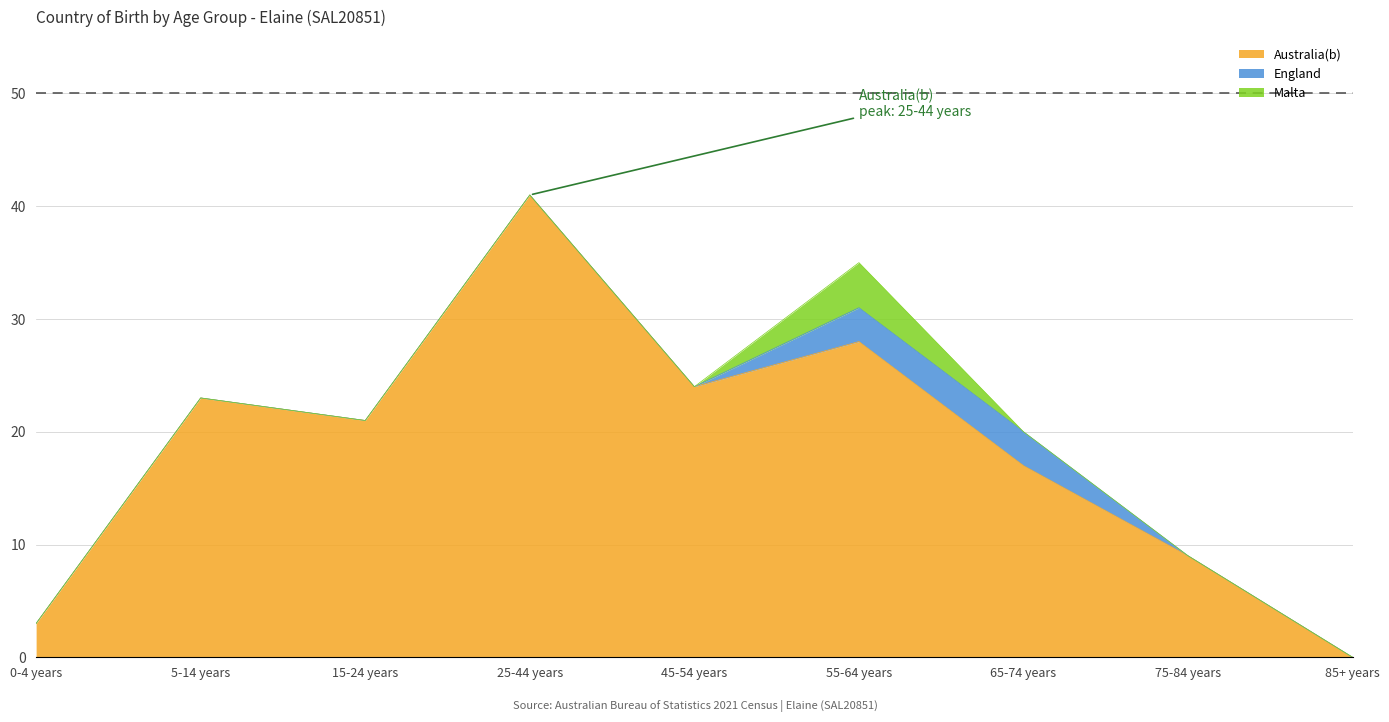

Which series has the largest total across all categories?

Australia(b)